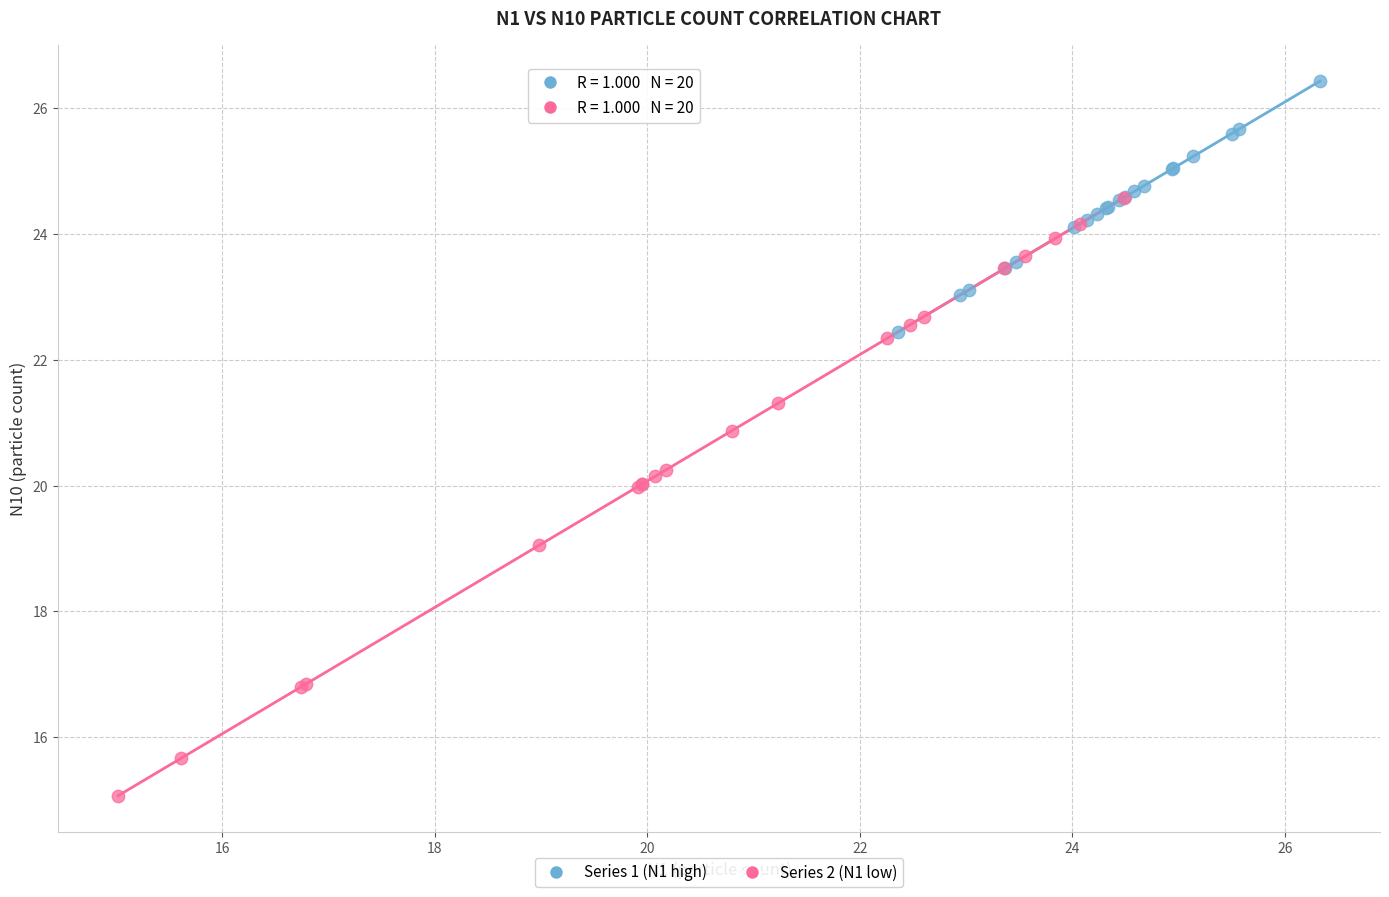

Which series contains the highest Y value?

Series 1 (N1 high)